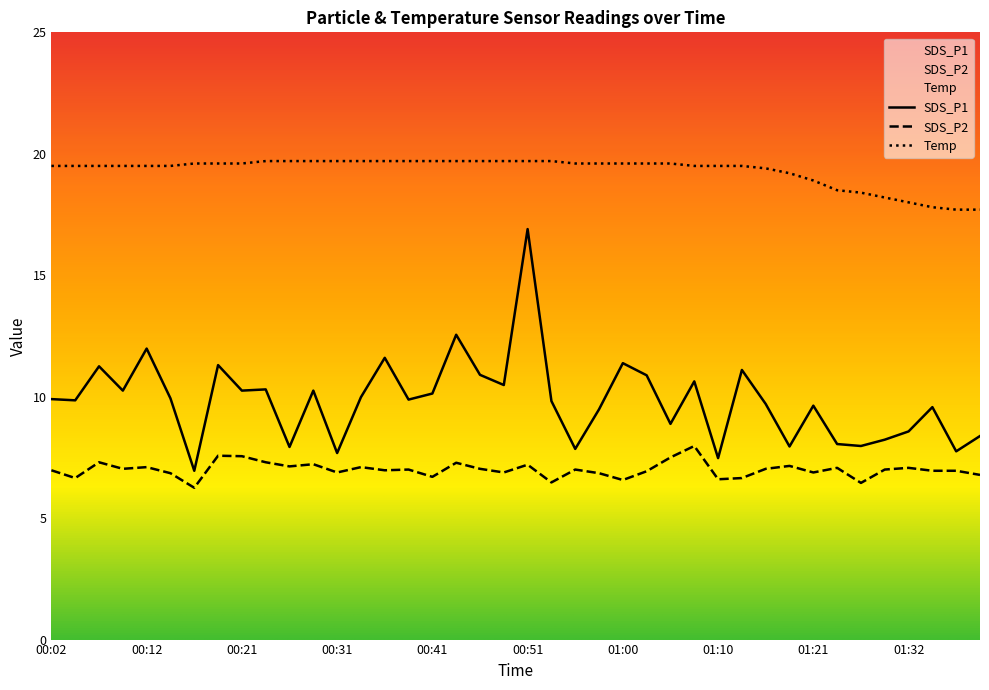

Reading left to right, list all the values displayed in this chart.

SDS_P1: 00:02=9.9	00:04=9.8	00:07=11.2	00:09=10.2	00:12=12.0	00:14=9.9	00:16=7.0	00:19=11.3	00:21=10.2	00:24=10.3	00:26=7.9	00:29=10.2	00:31=7.7	00:33=10.0	00:36=11.6	00:38=9.9	00:41=10.1	00:43=12.6	00:46=10.9	00:48=10.5	00:51=16.9	00:53=9.8	00:55=7.8	00:58=9.5	01:00=11.4	01:03=10.9	01:05=8.9	01:08=10.6	01:10=7.5	01:13=11.1	01:15=9.7	01:18=8.0	01:21=9.6	01:24=8.1	01:27=8.0	01:29=8.2	01:32=8.6	01:34=9.6	01:37=7.8	01:39=8.4
SDS_P2: 00:02=7.0	00:04=6.7	00:07=7.3	00:09=7.0	00:12=7.1	00:14=6.8	00:16=6.2	00:19=7.6	00:21=7.5	00:24=7.3	00:26=7.1	00:29=7.2	00:31=6.9	00:33=7.1	00:36=7.0	00:38=7.0	00:41=6.7	00:43=7.3	00:46=7.0	00:48=6.9	00:51=7.2	00:53=6.5	00:55=7.0	00:58=6.8	01:00=6.6	01:03=6.9	01:05=7.5	01:08=8.0	01:10=6.6	01:13=6.7	01:15=7.0	01:18=7.2	01:21=6.9	01:24=7.1	01:27=6.5	01:29=7.0	01:32=7.1	01:34=7.0	01:37=7.0	01:39=6.8
Temp: 00:02=19.5	00:04=19.5	00:07=19.5	00:09=19.5	00:12=19.5	00:14=19.5	00:16=19.6	00:19=19.6	00:21=19.6	00:24=19.7	00:26=19.7	00:29=19.7	00:31=19.7	00:33=19.7	00:36=19.7	00:38=19.7	00:41=19.7	00:43=19.7	00:46=19.7	00:48=19.7	00:51=19.7	00:53=19.7	00:55=19.6	00:58=19.6	01:00=19.6	01:03=19.6	01:05=19.6	01:08=19.5	01:10=19.5	01:13=19.5	01:15=19.4	01:18=19.2	01:21=18.9	01:24=18.5	01:27=18.4	01:29=18.2	01:32=18.0	01:34=17.8	01:37=17.7	01:39=17.7